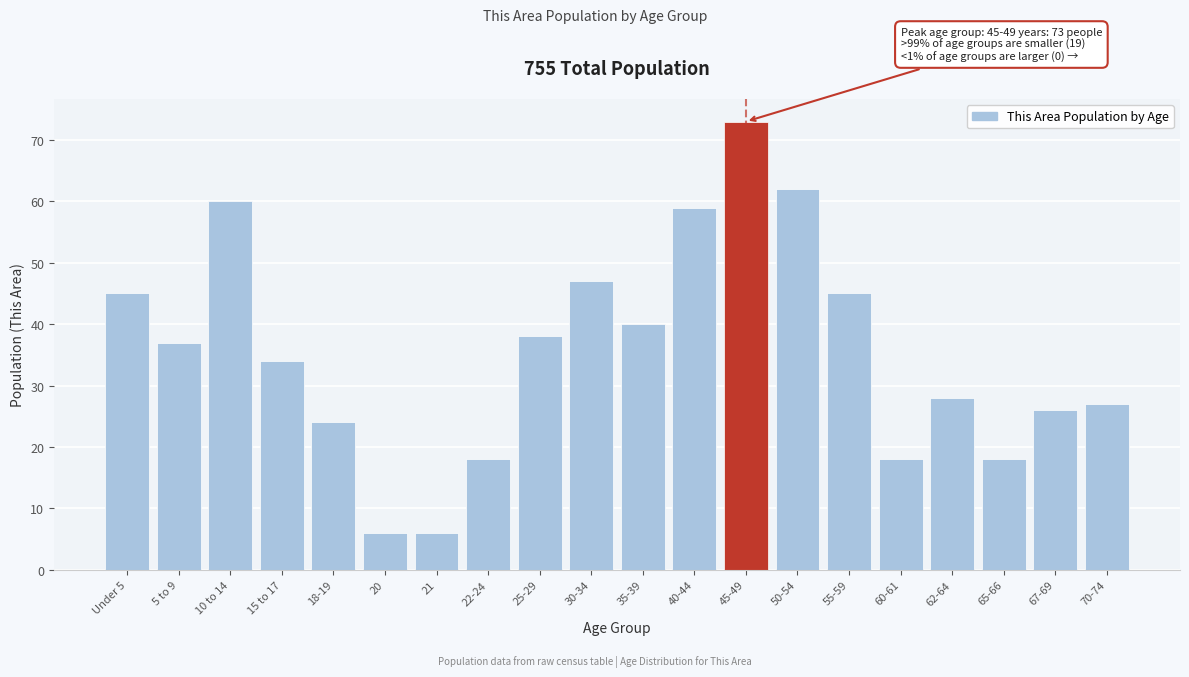

Reading right to left, transcribe all the data shown in this chart.

70-74=27	67-69=26	65-66=18	62-64=28	60-61=18	55-59=45	50-54=62	45-49=73	40-44=59	35-39=40	30-34=47	25-29=38	22-24=18	21=6	20=6	18-19=24	15 to 17=34	10 to 14=60	5 to 9=37	Under 5=45